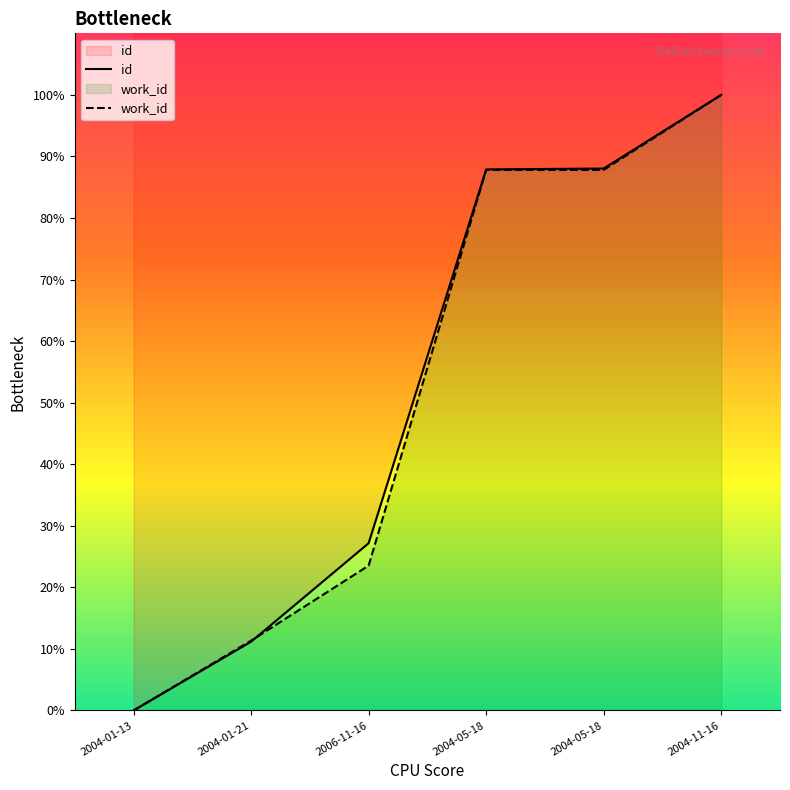

True or false: id has more than 0 interior local peaks.

False